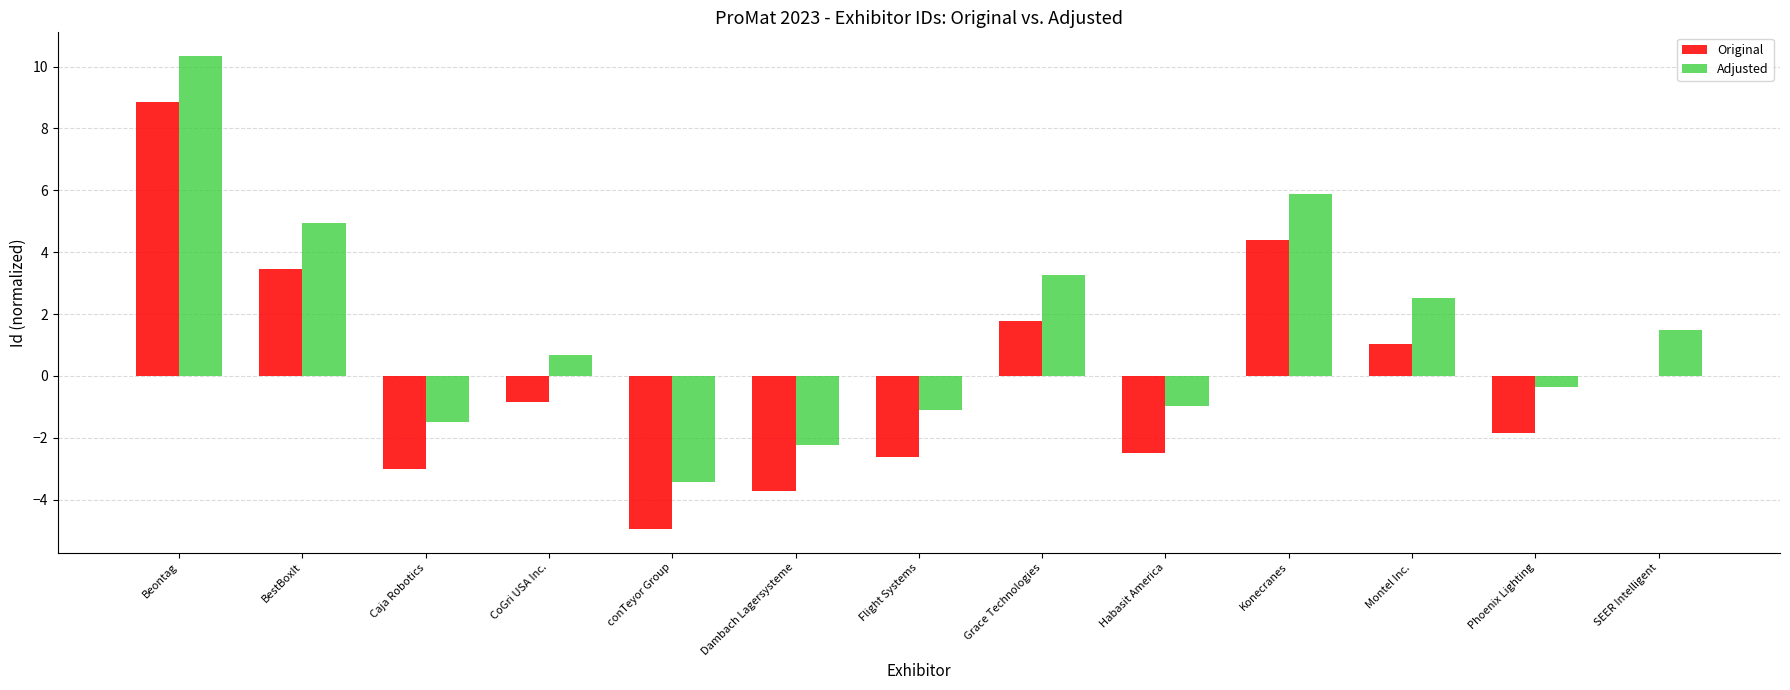

What is the approximate value of Adjusted at SEER Intelligent?

1.5